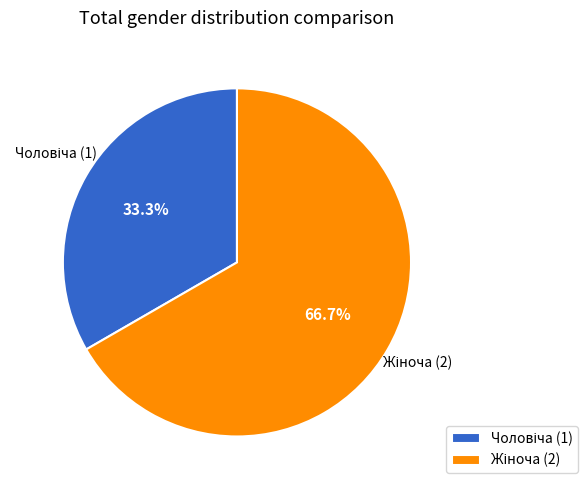

Does any single category account for the majority?

Yes